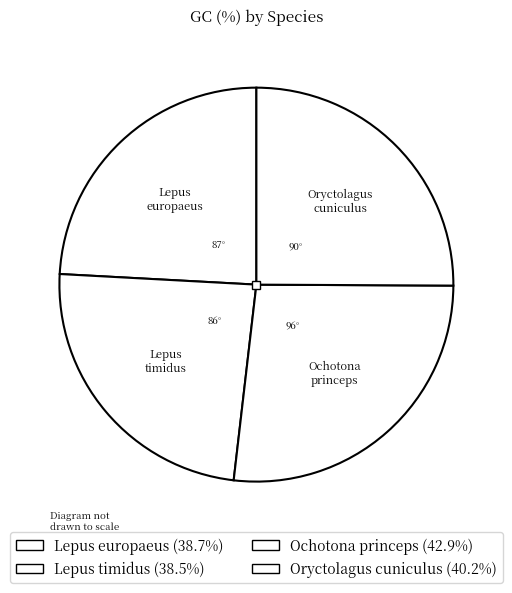

Does Ochotona princeps represent more than half of the total?

No